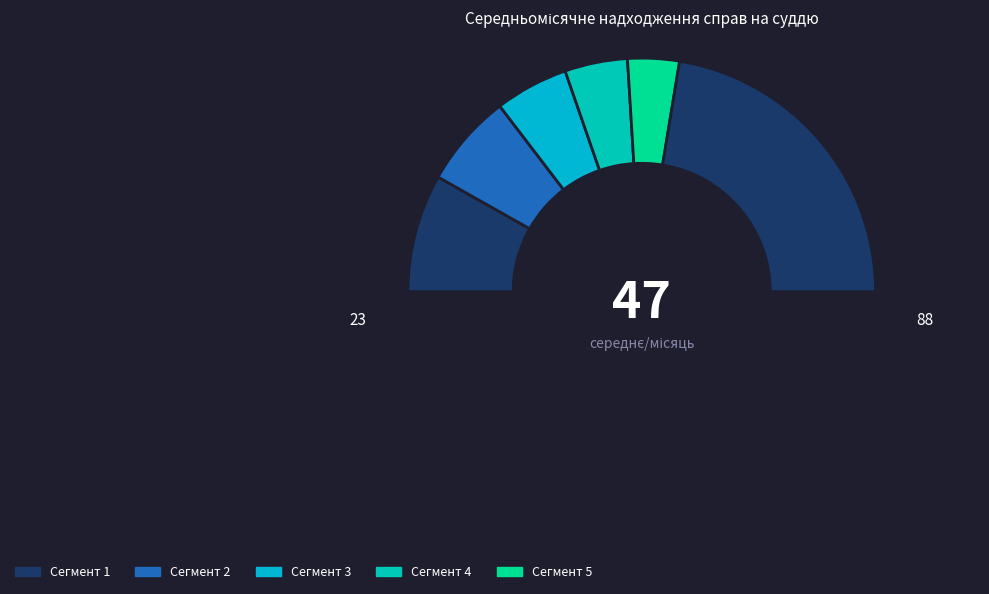

How many slices are in this pie chart?

7